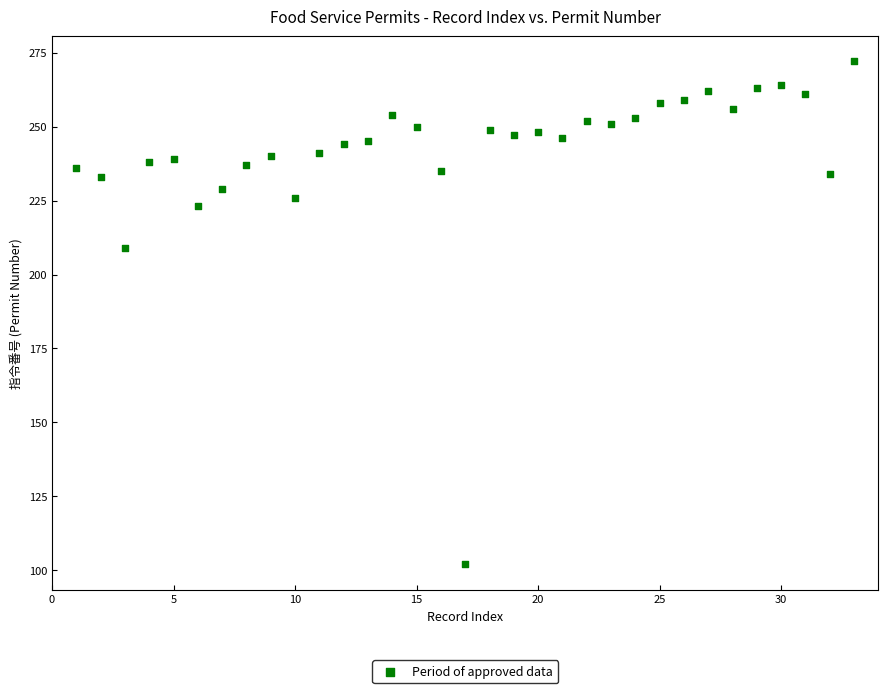

What is the range of Y values (max minus min)?

170